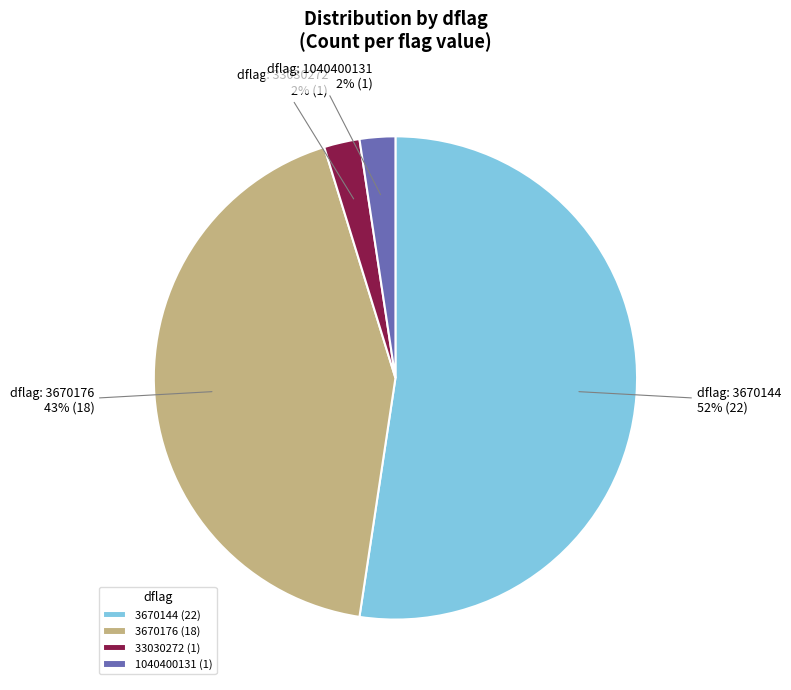

Which slice is the largest?

3670144